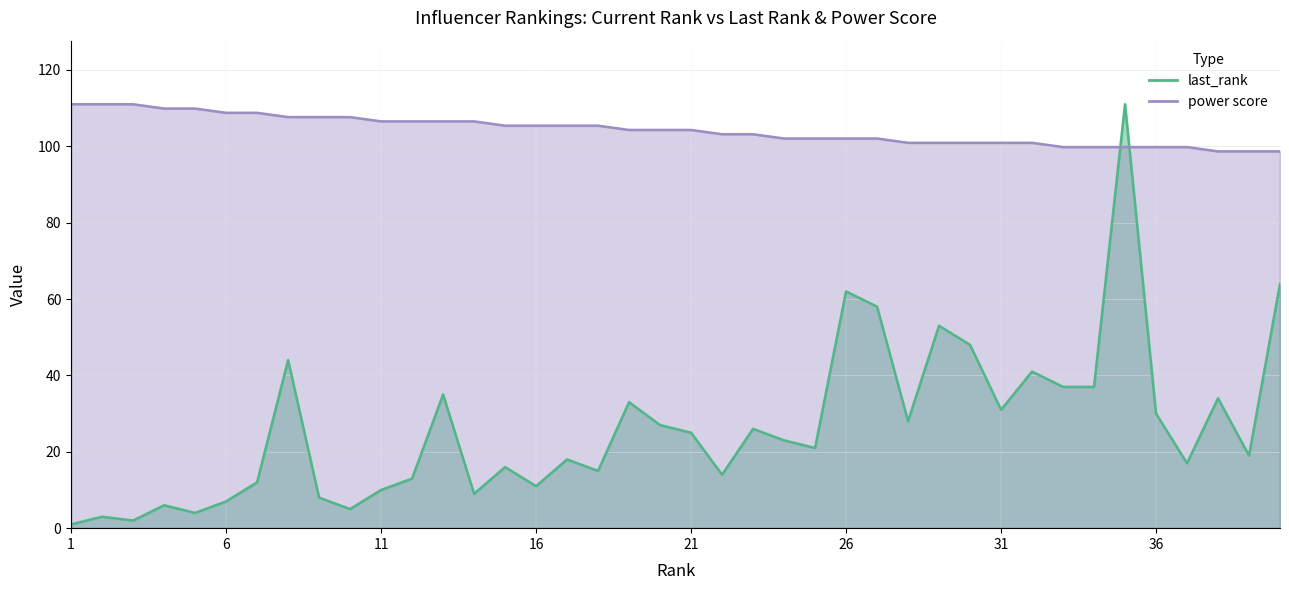

Reading right to left, what are all the values shown in this chart?

last_rank: 40=64.0	39=19.0	38=34.0	37=17.0	36=30.0	35=111.0	34=37.0	33=37.0	32=41.0	31=31.0	30=48.0	29=53.0	28=28.0	27=58.0	26=62.0	25=21.0	24=23.0	23=26.0	22=14.0	21=25.0	20=27.0	19=33.0	18=15.0	17=18.0	16=11.0	15=16.0	14=9.0	13=35.0	12=13.0	11=10.0	10=5.0	9=8.0	8=44.0	7=12.0	6=7.0	5=4.0	4=6.0	3=2.0	2=3.0	1=1.0
power score: 40=98.7	39=98.7	38=98.7	37=99.8	36=99.8	35=99.8	34=99.8	33=99.8	32=100.9	31=100.9	30=100.9	29=100.9	28=100.9	27=102.0	26=102.0	25=102.0	24=102.0	23=103.2	22=103.2	21=104.3	20=104.3	19=104.3	18=105.4	17=105.4	16=105.4	15=105.4	14=106.5	13=106.5	12=106.5	11=106.5	10=107.6	9=107.6	8=107.6	7=108.8	6=108.8	5=109.9	4=109.9	3=111.0	2=111.0	1=111.0